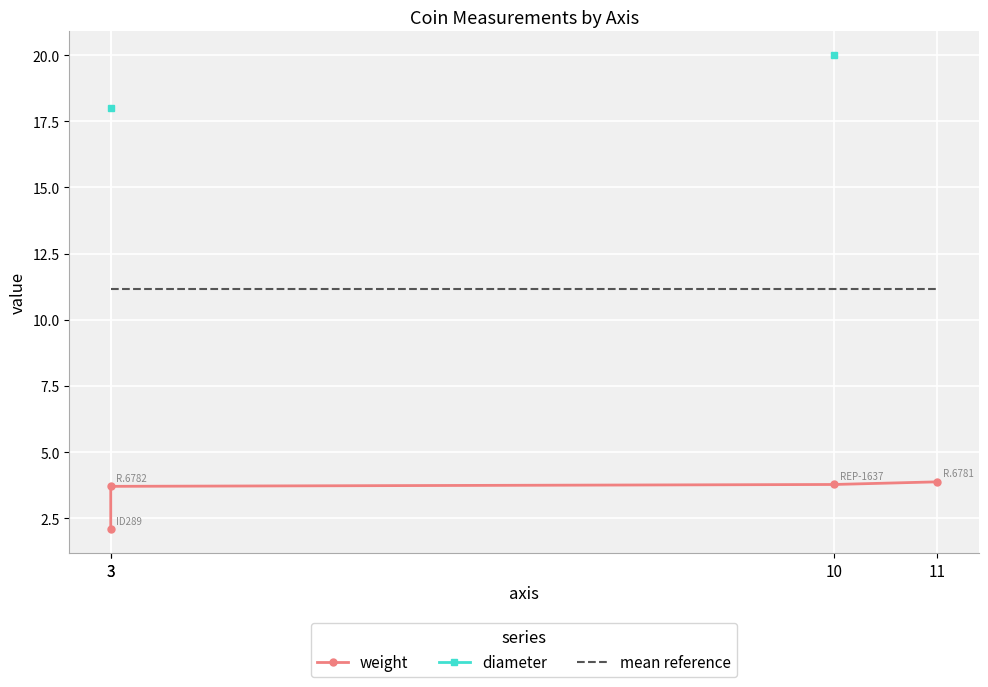

How many lines are shown in the chart?

3